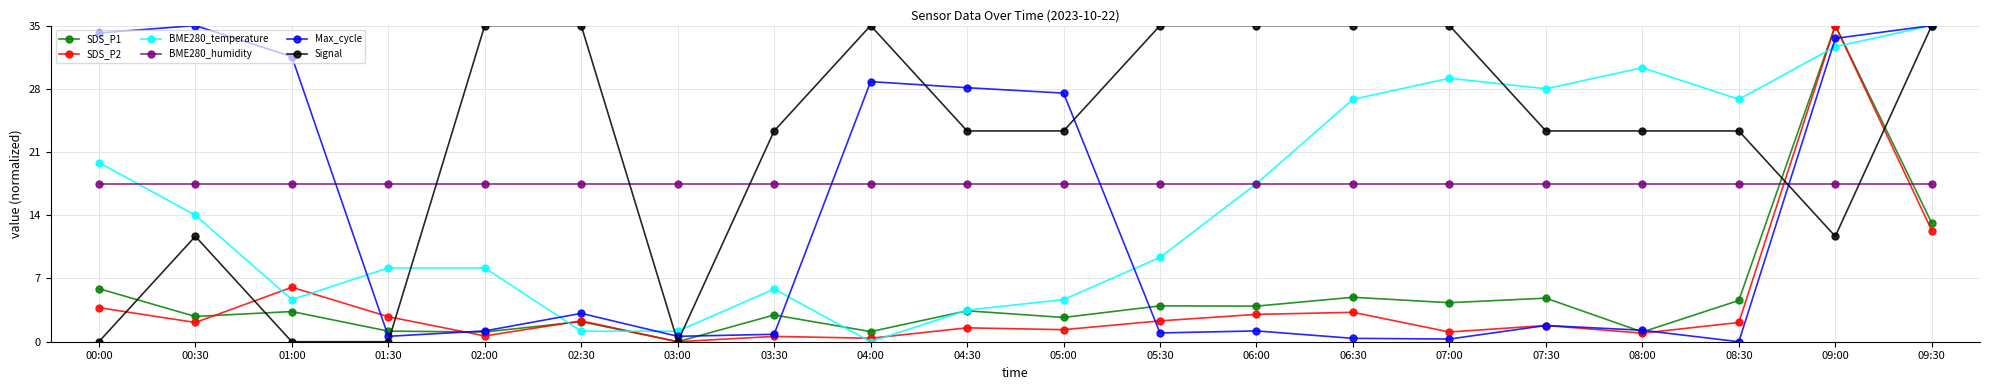

How many lines are shown in the chart?

6